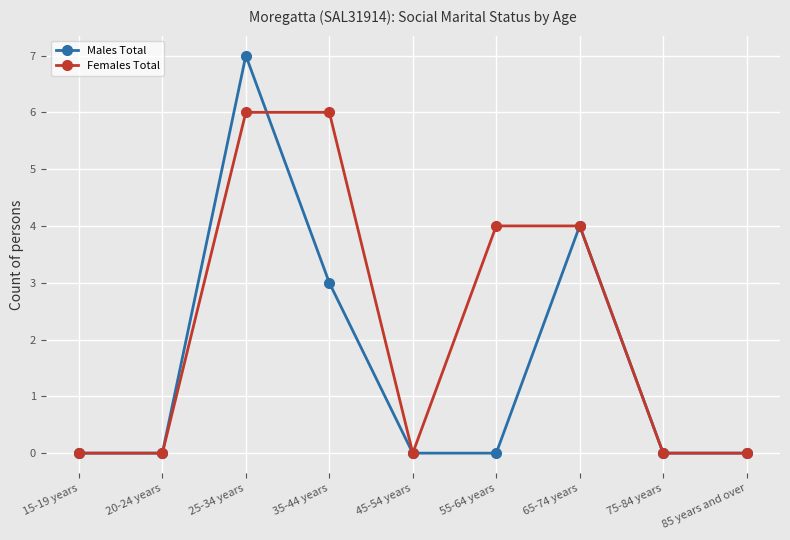

What is the difference between the maximum and second lowest values in the Males Total series?

7